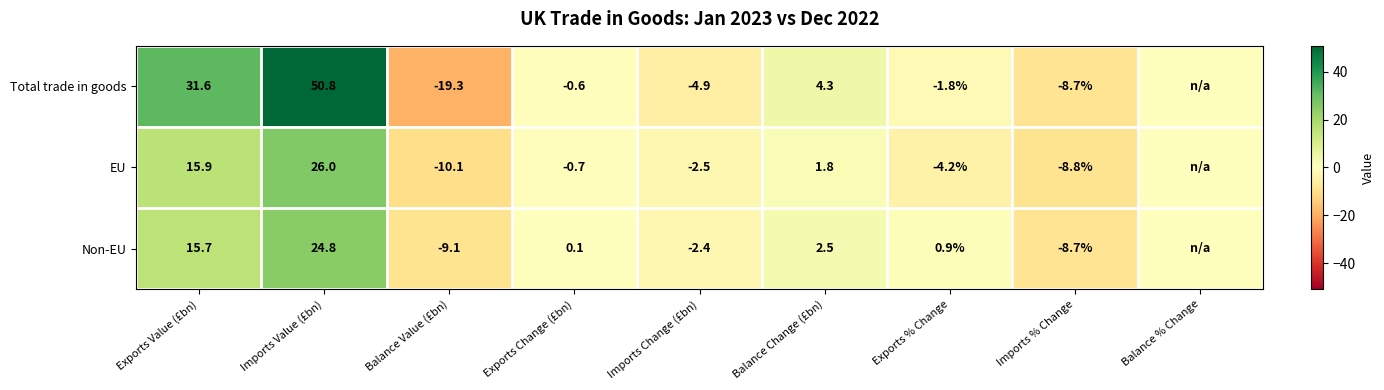

Which series changed the most between Balance Change (£bn) and Imports % Change?

Total trade in goods